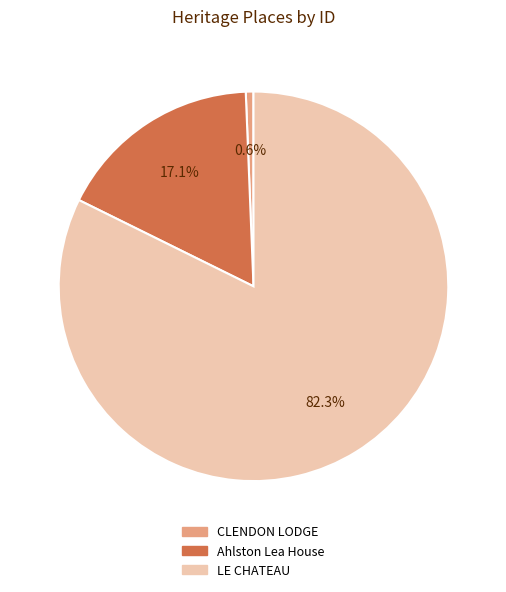

To the nearest percent, what portion does CLENDON LODGE represent?

1%